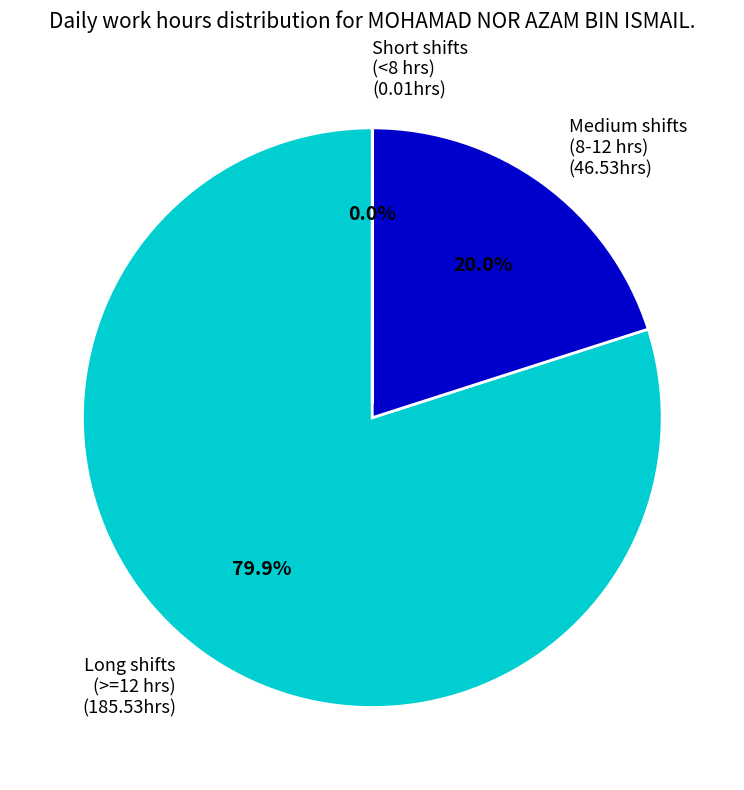

Between Medium shifts (8-12 hrs) (46.53hrs) and Long shifts (>=12 hrs) (185.53hrs), which is larger?

Long shifts (>=12 hrs) (185.53hrs)